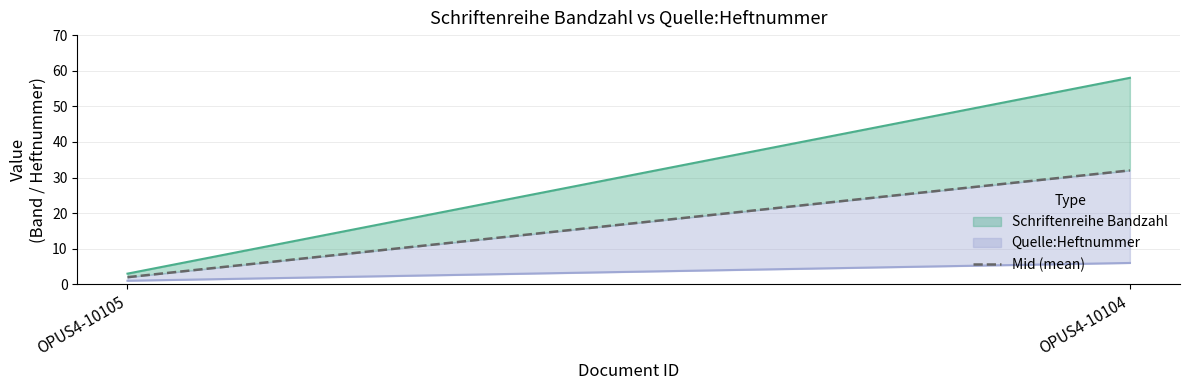

What is the difference between the maximum and minimum values in the Quelle:Heftnummer series?

5